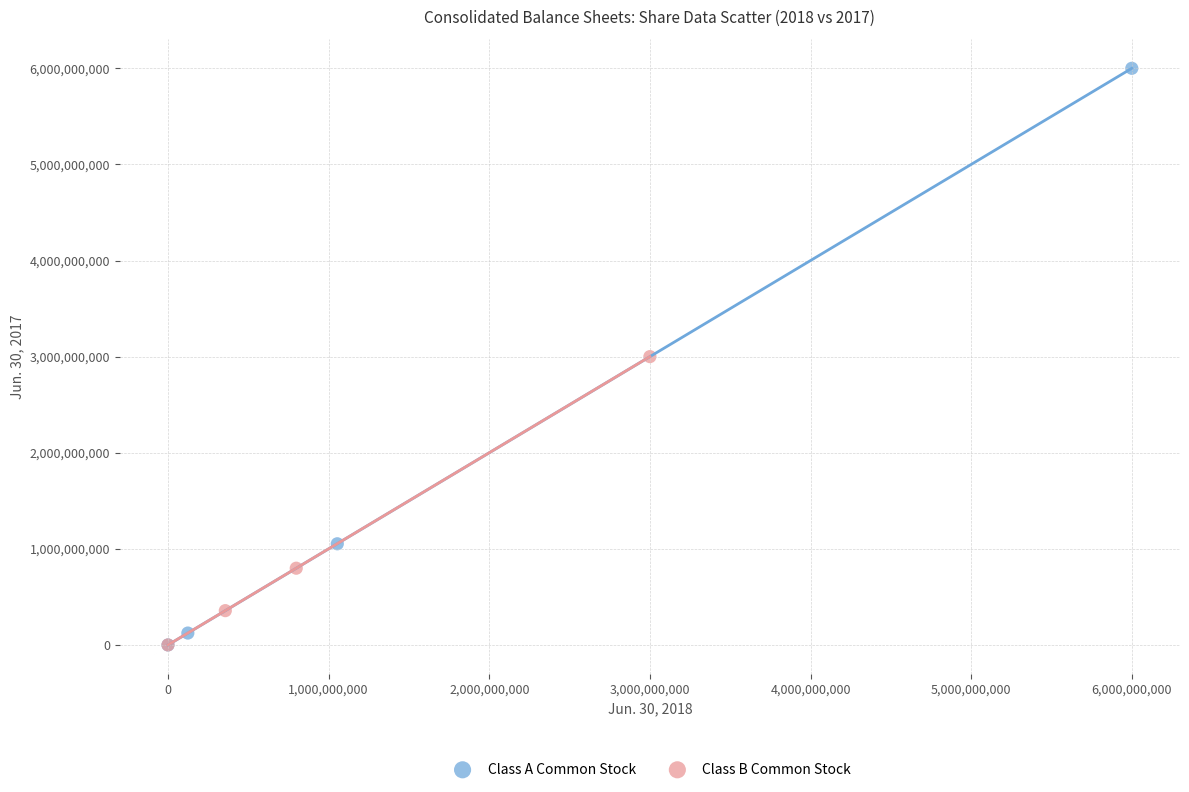

Which series has the widest spread of Y values?

Class A Common Stock